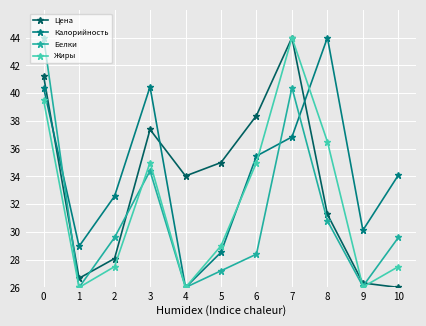

Rank the series by their average value, from highest to lowest.

Калорийность, Цена, Жиры, Белки